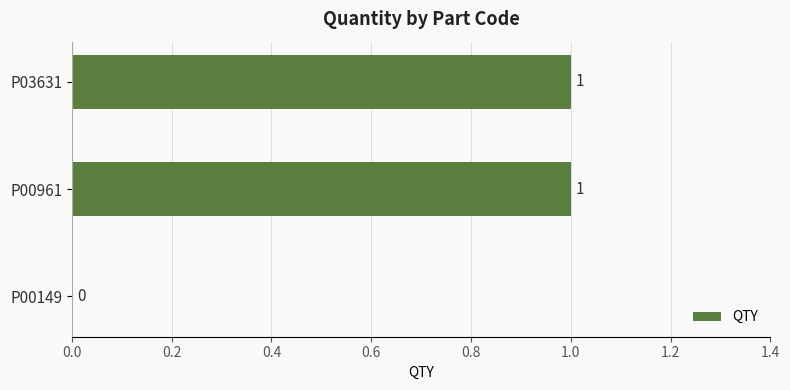

Is it true that the value at P00961 is 1?

True